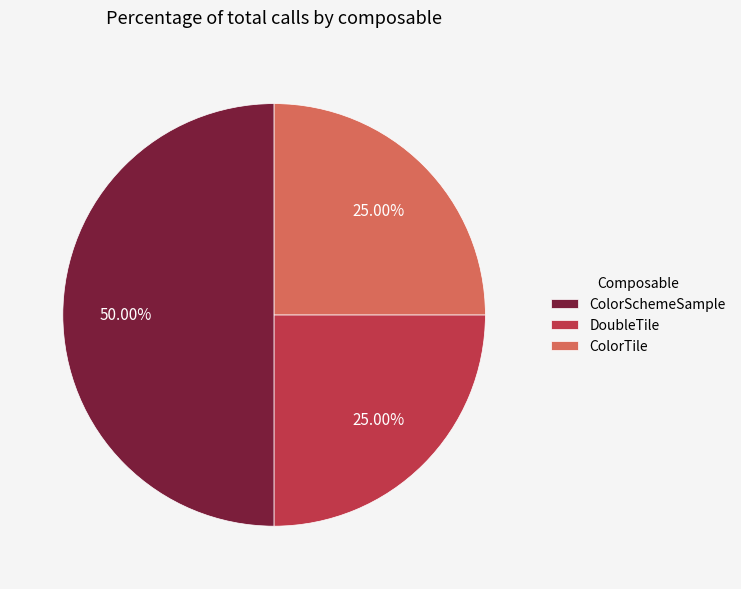

Combined, what portion of the pie is DoubleTile and ColorTile?

50.0%